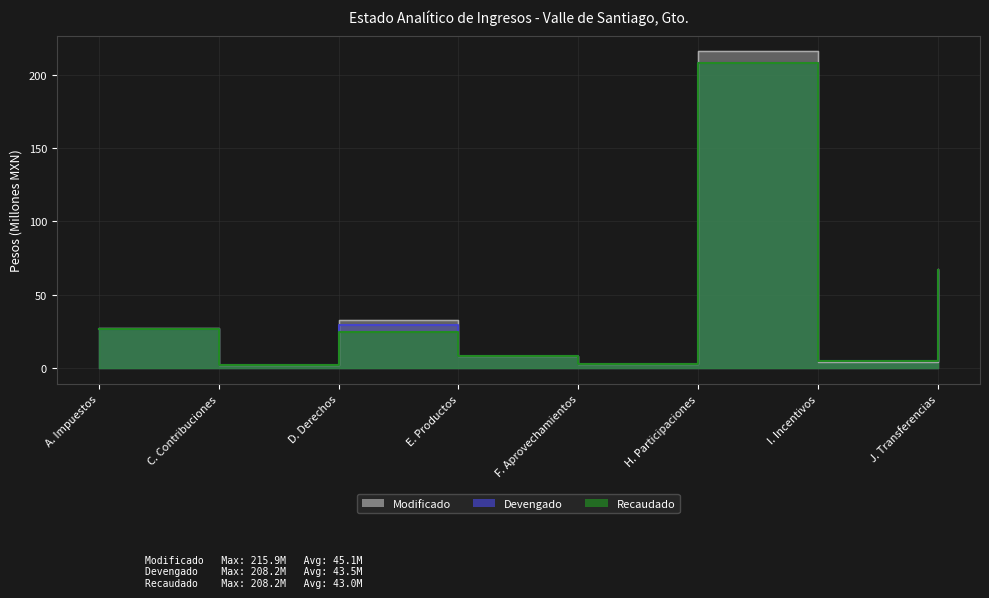

Is it true that Modificado equals 215.9 at H. Participaciones?

True